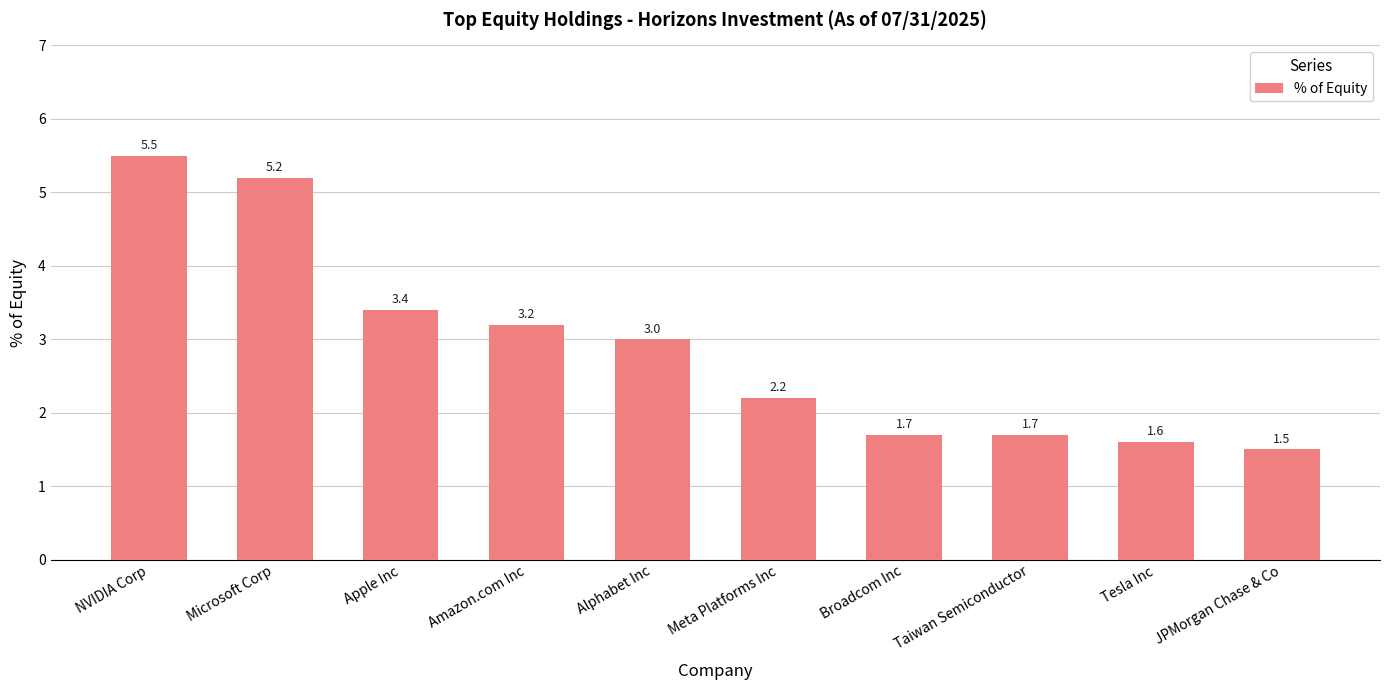

How many categories are shown in the chart?

10